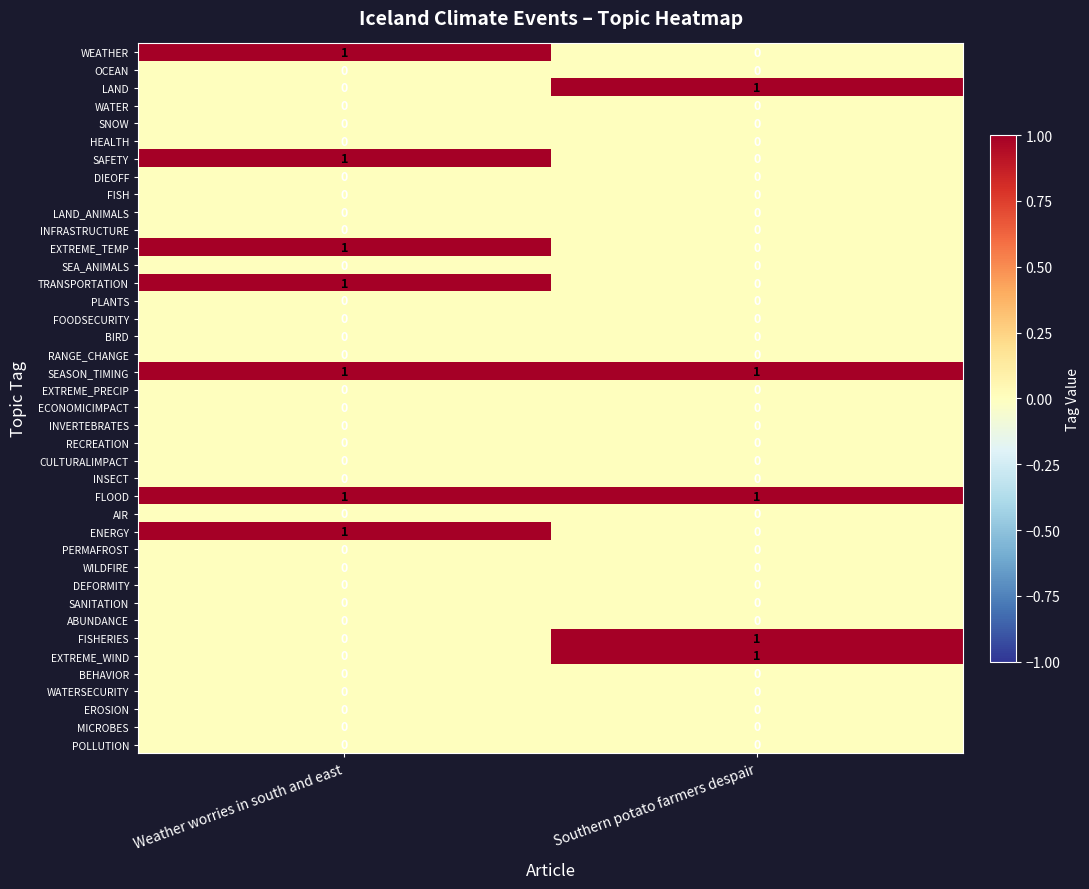

How many series are shown in this chart?

40